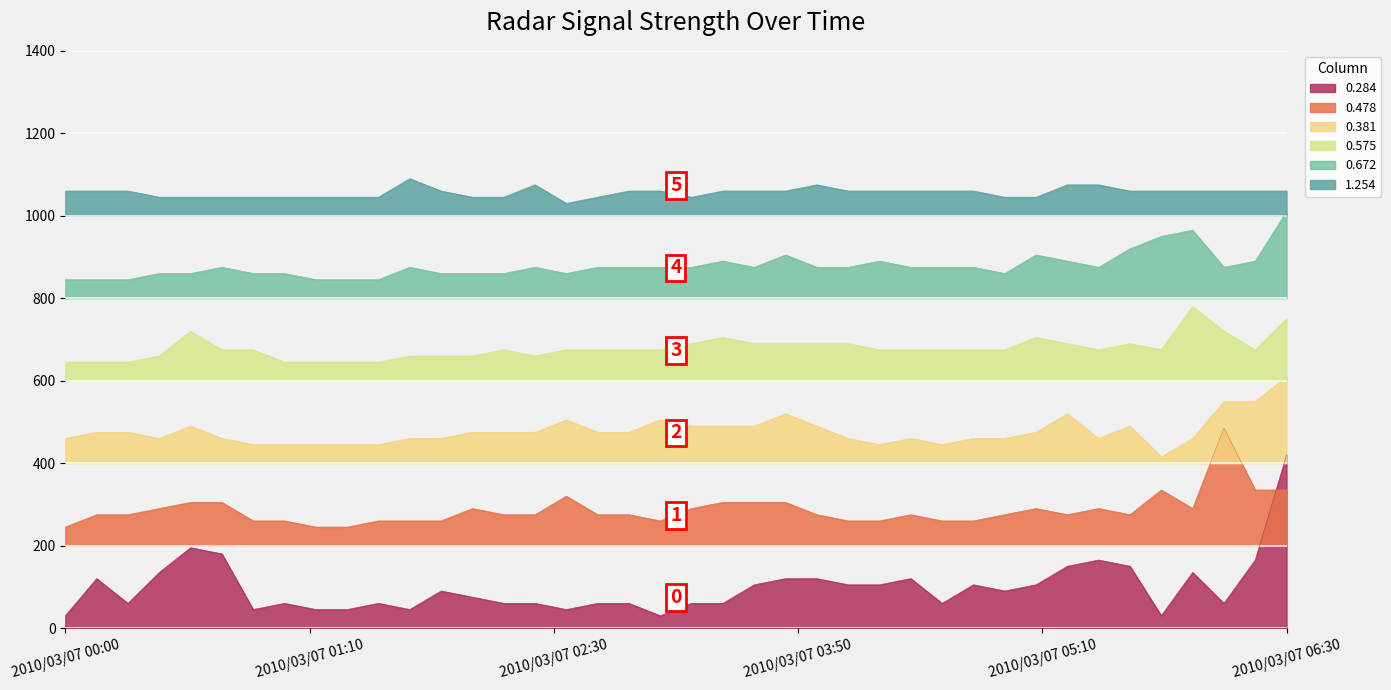

The 0.672 series shows 875 at 2010/03/07 04:30. True or false?

True